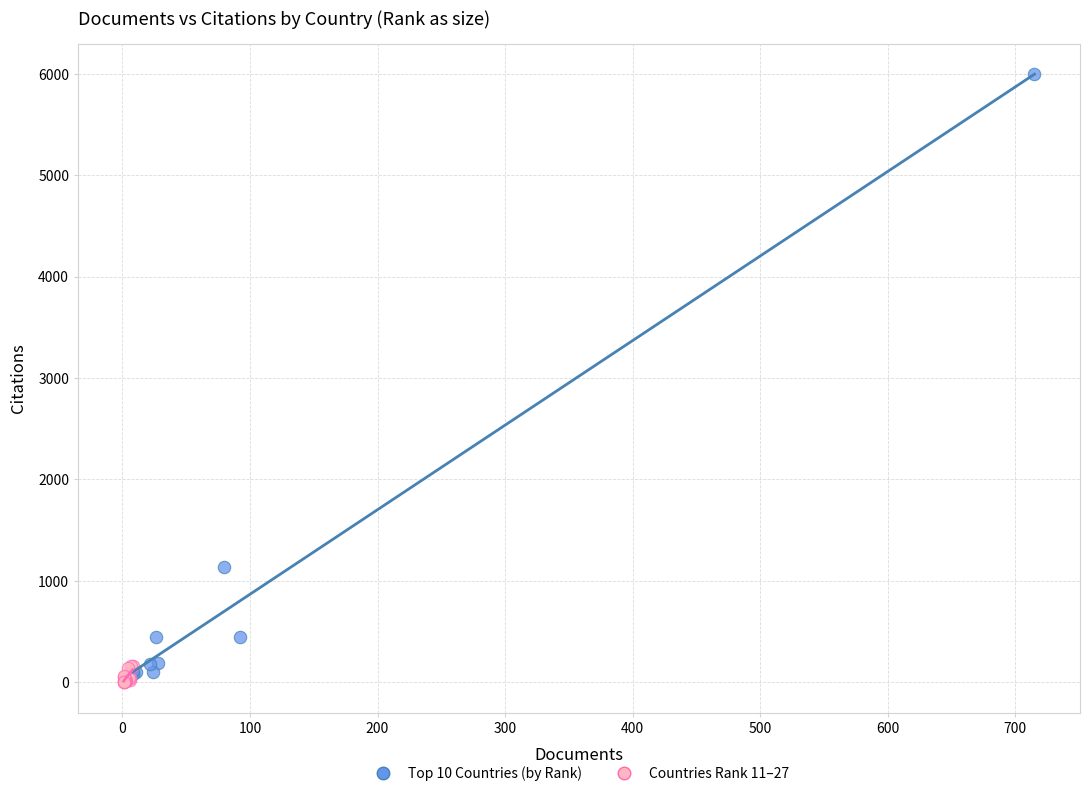

Which series reaches the maximum Y coordinate?

Top 10 Countries (by Rank)